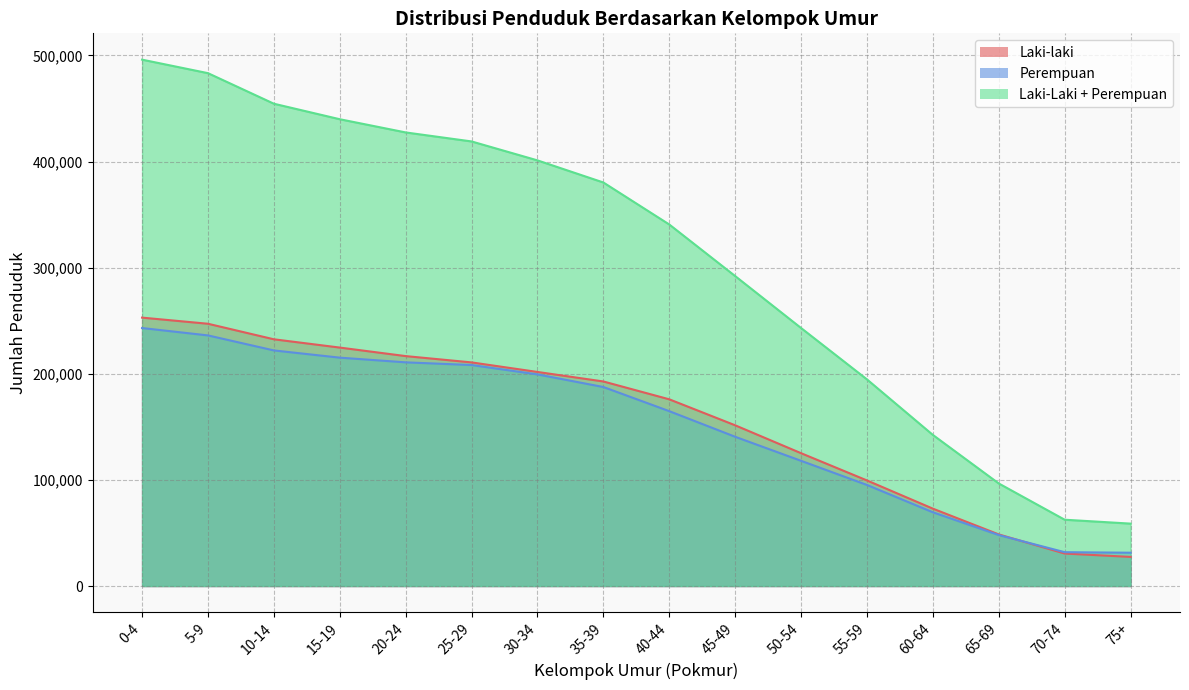

Which series has the largest total across all categories?

Laki-Laki + Perempuan